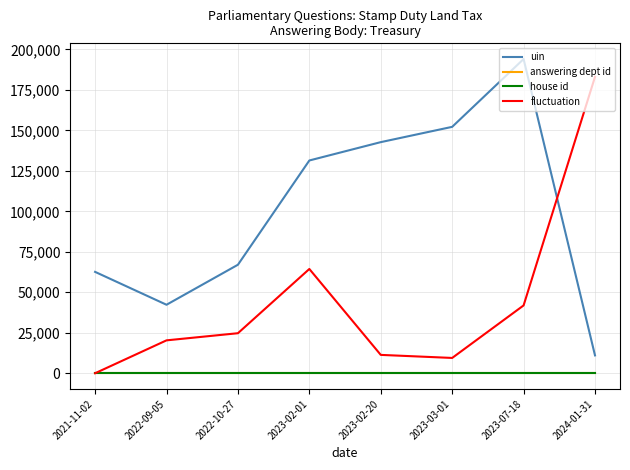

After their last crossing, which series has the higher values: fluctuation or uin?

fluctuation